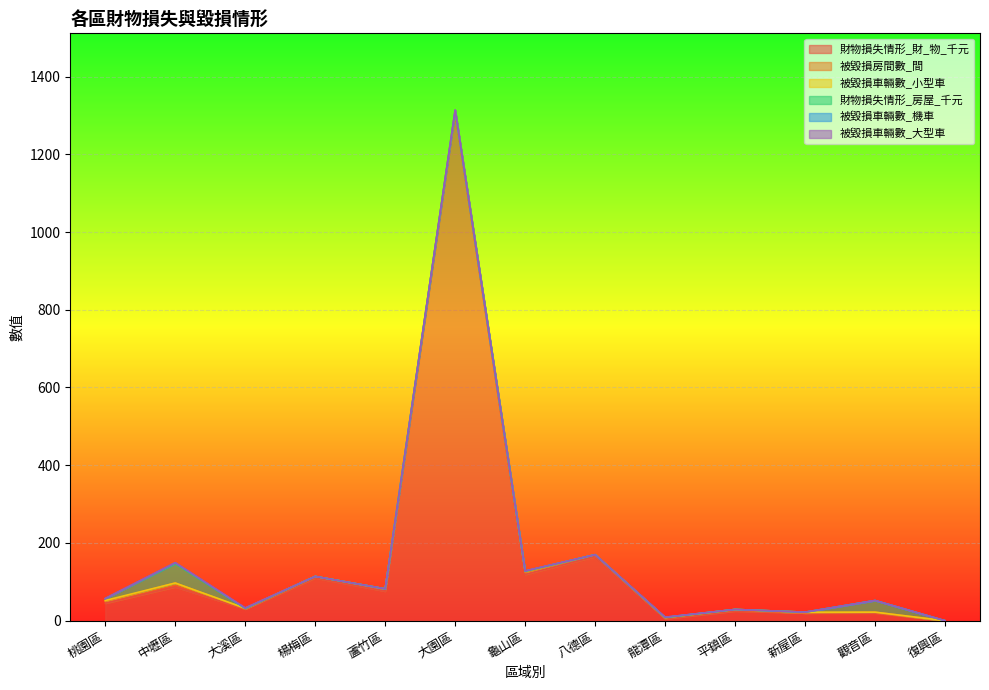

Is it true that 財物損失情形_財_物_千元 equals 31 at 桃園區?

False